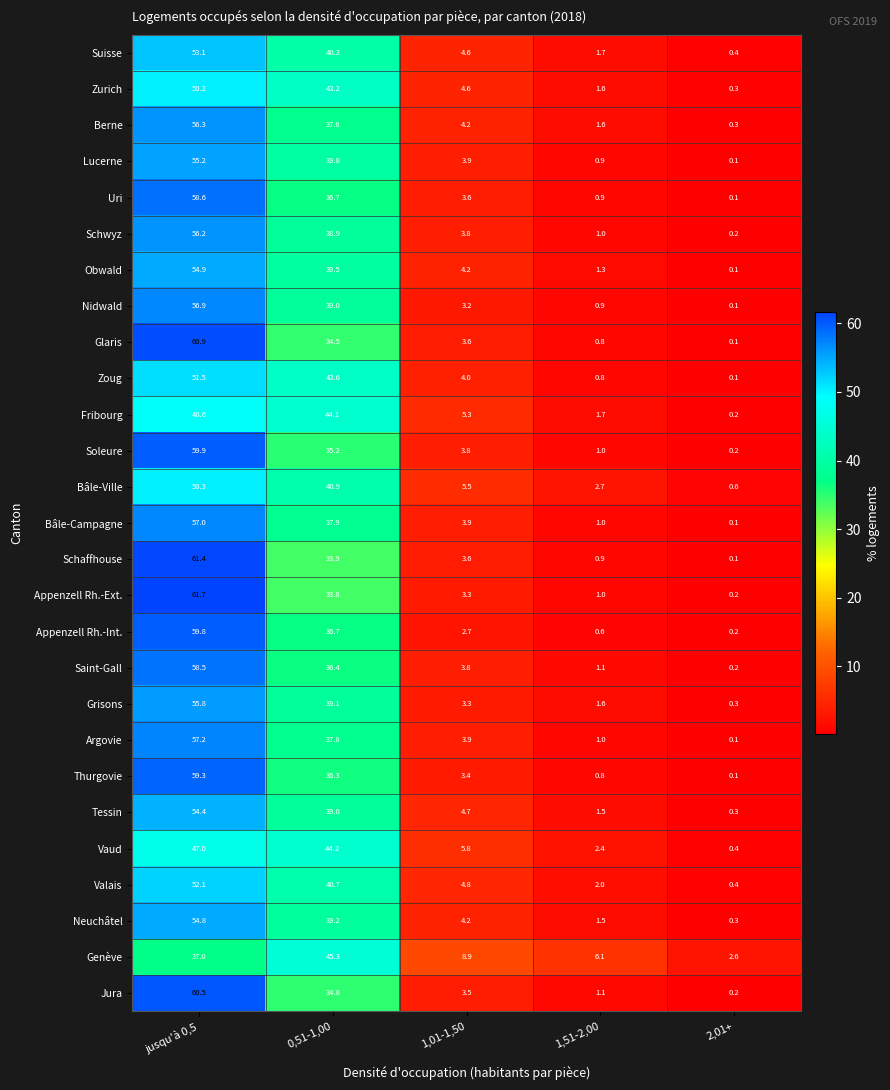

What is the average value of the Appenzell Rh.-Ext. series?

20.0